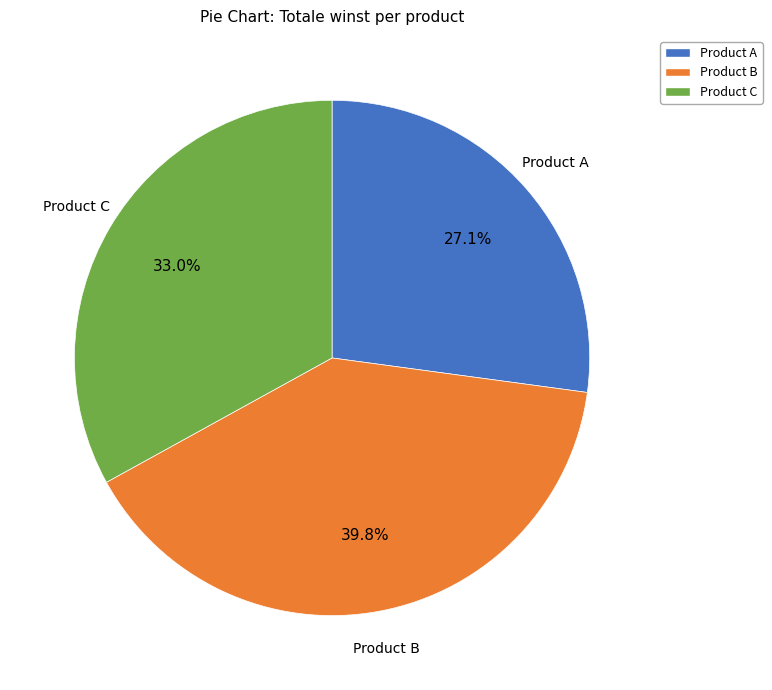

What portion of the pie excludes Product C?

67.0%